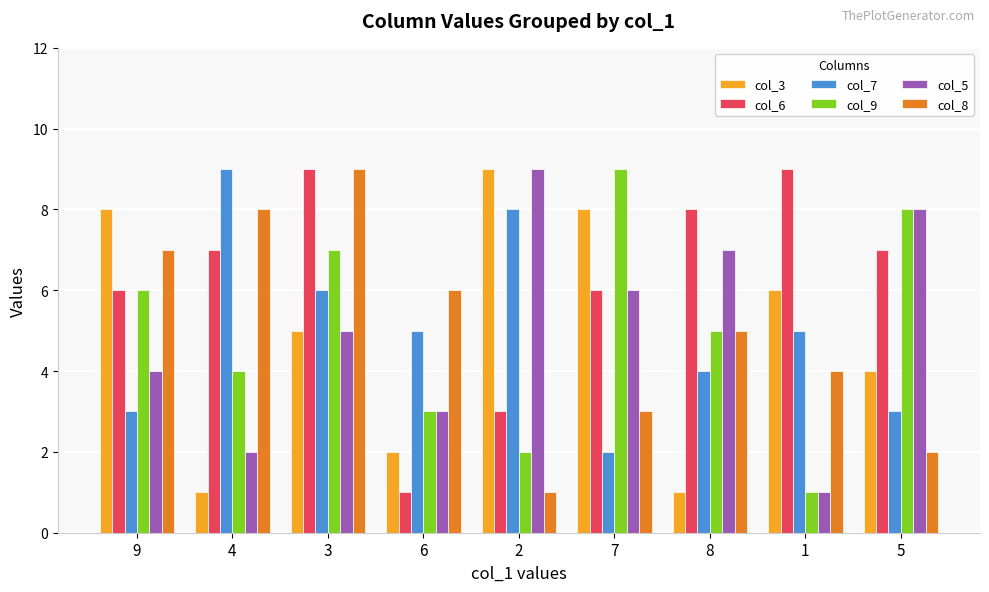

Which series has the largest total across all categories?

col_6